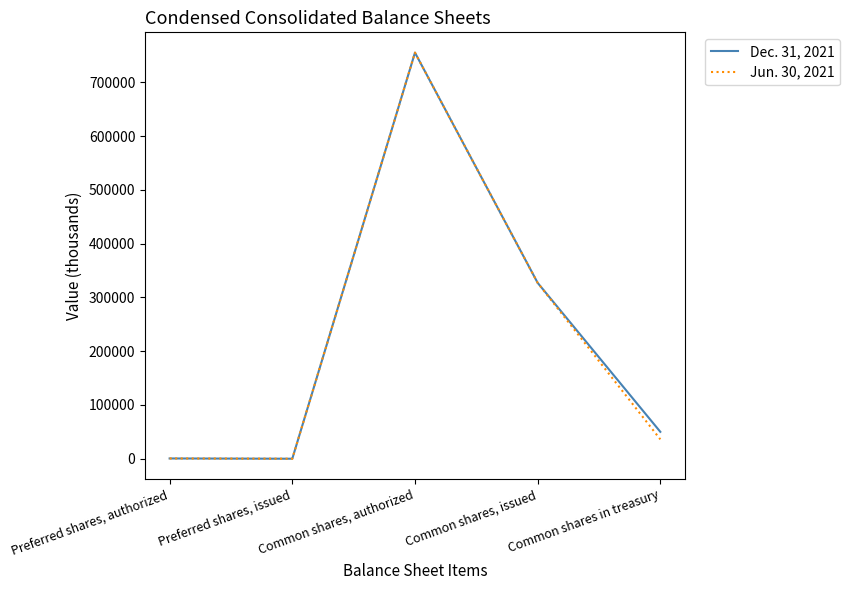

The value of Jun. 30, 2021 at Preferred shares, issued is 0. True or false?

True